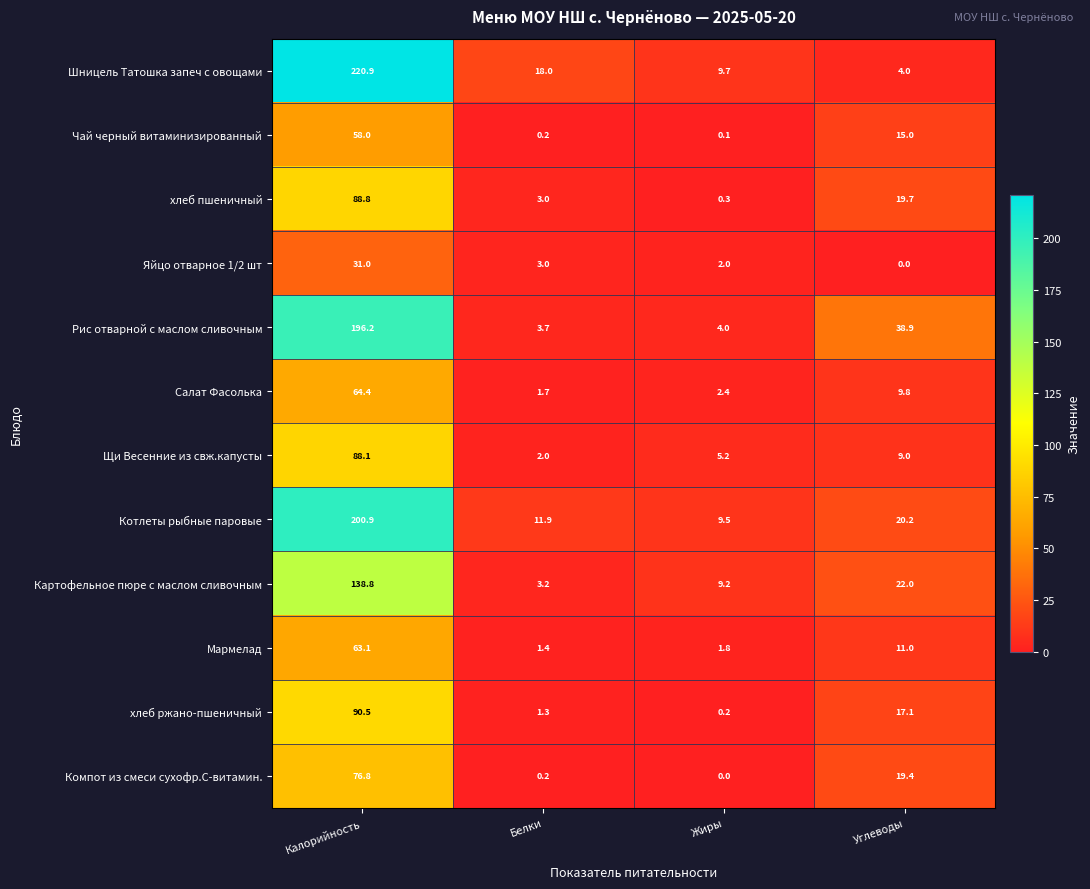

Which series has the widest spread of values?

Шницель Татошка запеч с овощами